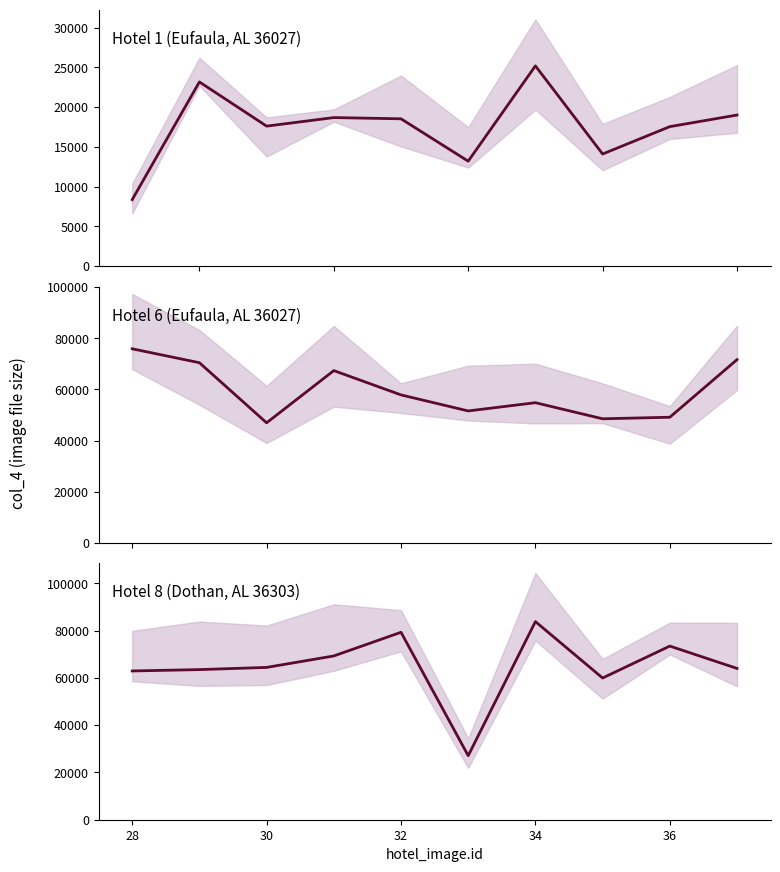

How many data points in Hotel 8 (Dothan, AL 36303) are less than 64469?

5